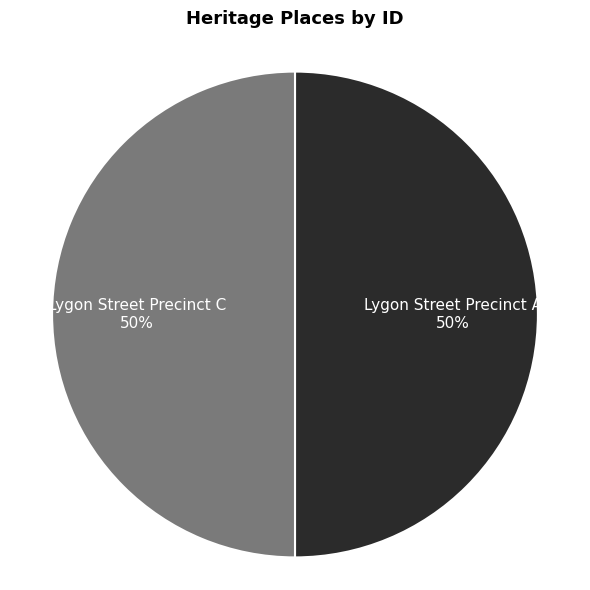

Count the number of slices in the pie.

2